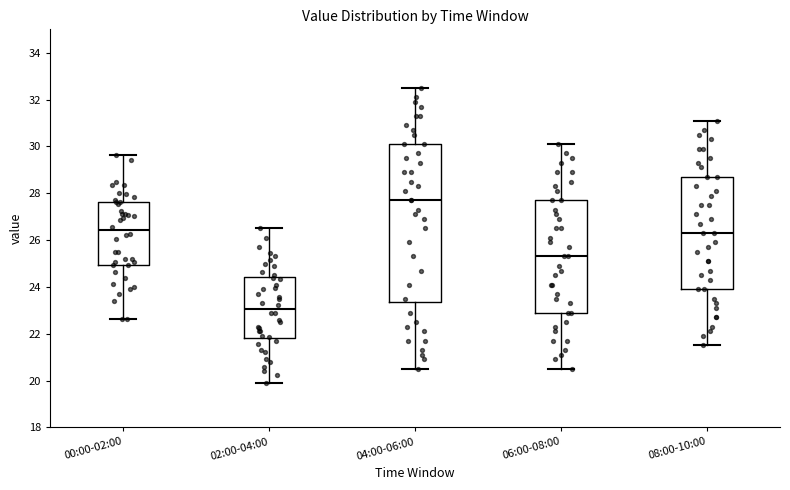

Reading left to right, transcribe this box plot: for each box, give where its median line is, the range the box spans, and where its two whiskers end, as read against the y-axis. The values are not printed on the chart, so give them approximately, as read against the axis.

00:00-02:00: median 26.4, box 25.0 to 27.6, whiskers 22.6 to 29.6
02:00-04:00: median 23.0, box 21.8 to 24.4, whiskers 20.0 to 26.6
04:00-06:00: median 27.8, box 23.4 to 30.2, whiskers 20.6 to 32.6
06:00-08:00: median 25.4, box 23.0 to 27.8, whiskers 20.6 to 30.2
08:00-10:00: median 26.4, box 24.0 to 28.8, whiskers 21.6 to 31.2